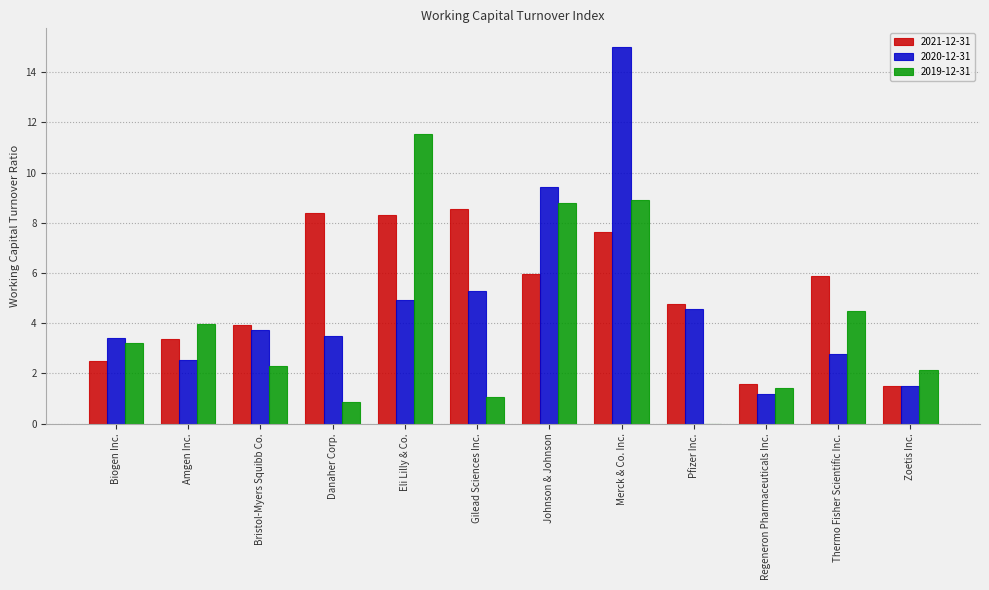

What is the average value of the 2019-12-31 series?

4.1